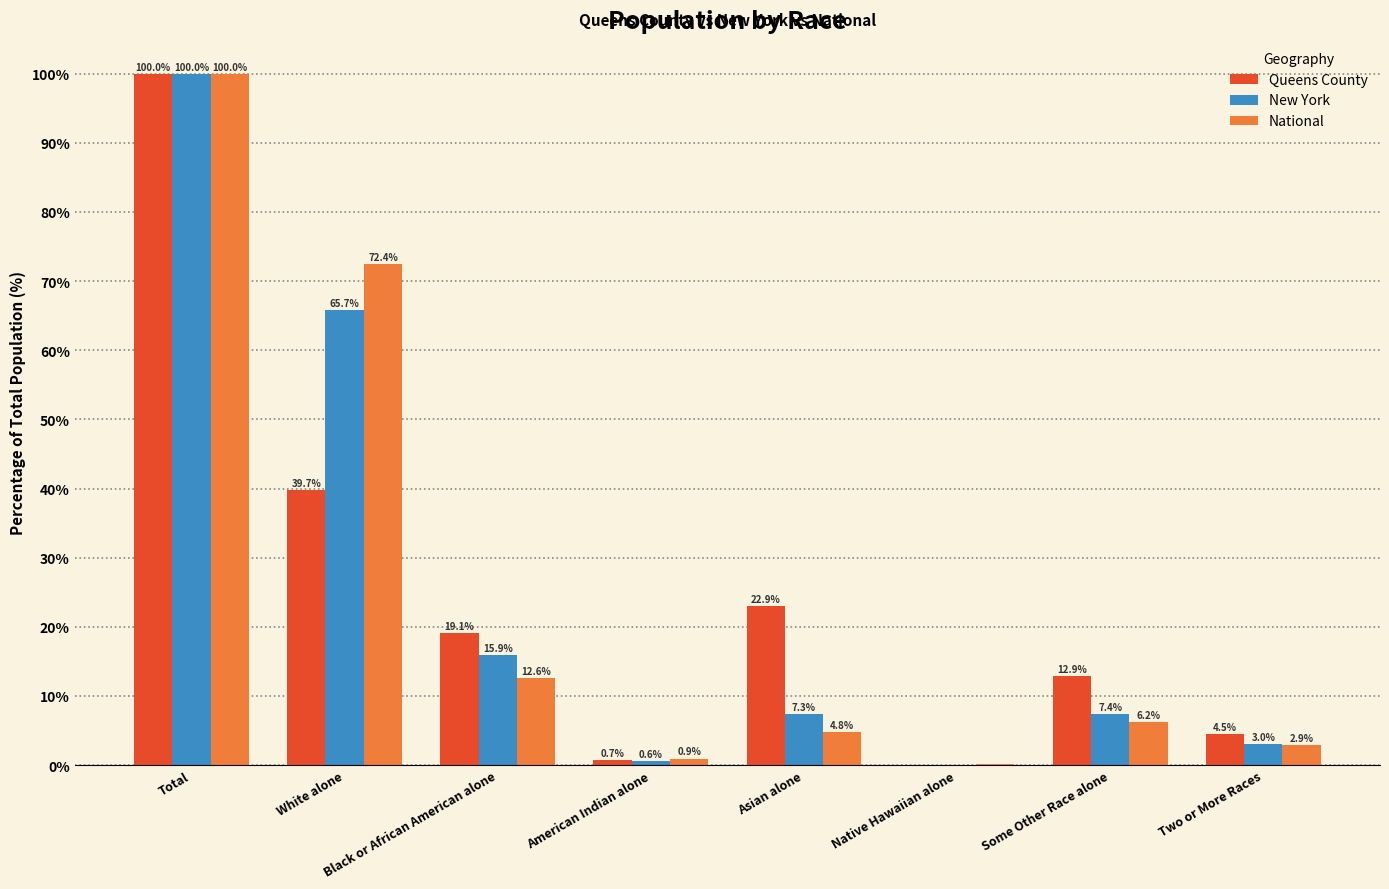

What is the approximate value of Queens County at Asian alone?

22.9